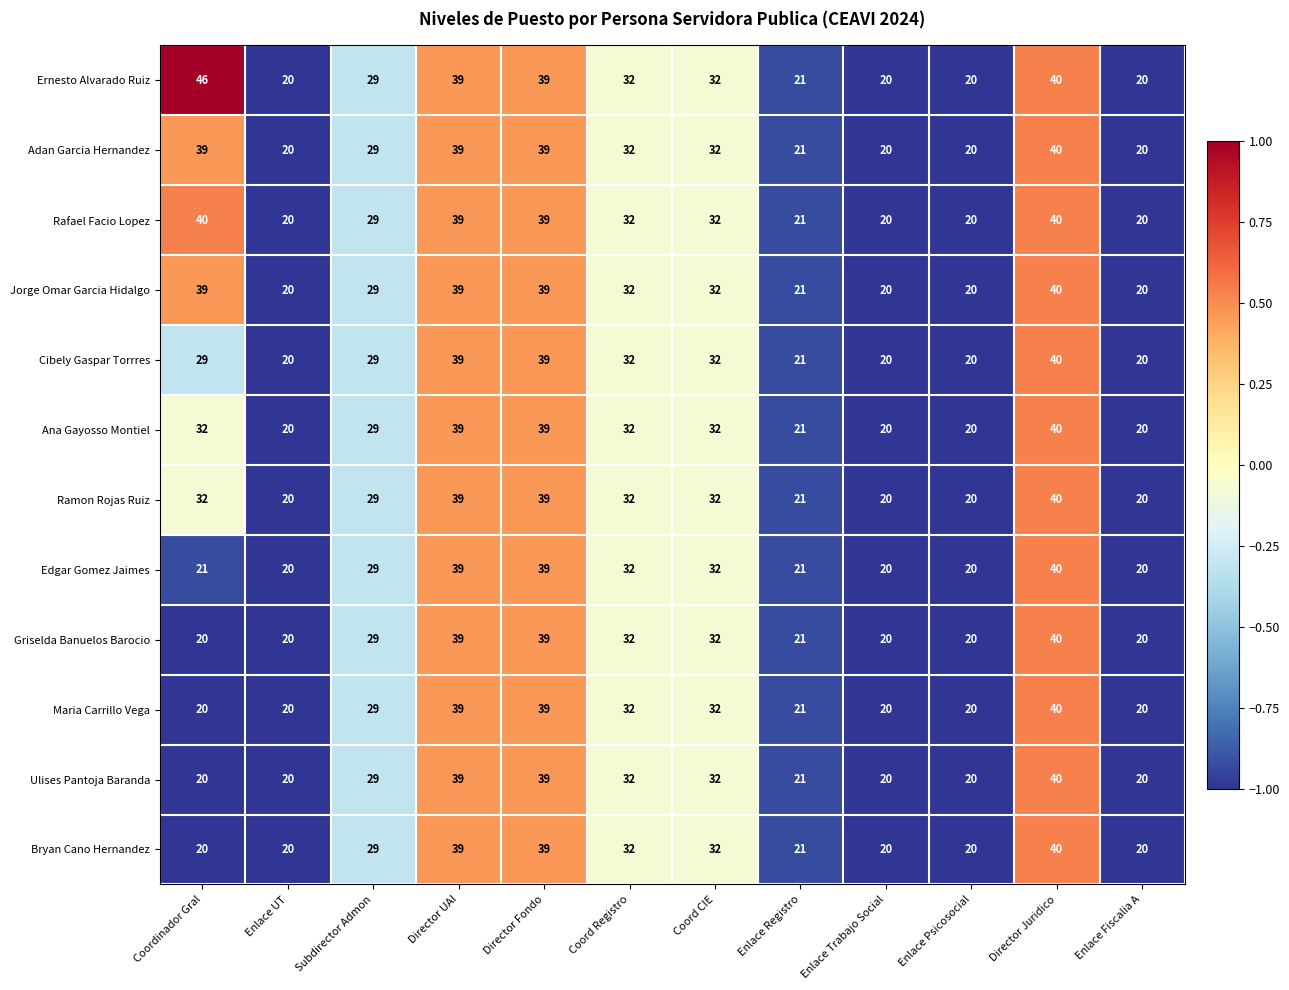

At which category is the sum across all series the highest?

Director Juridico